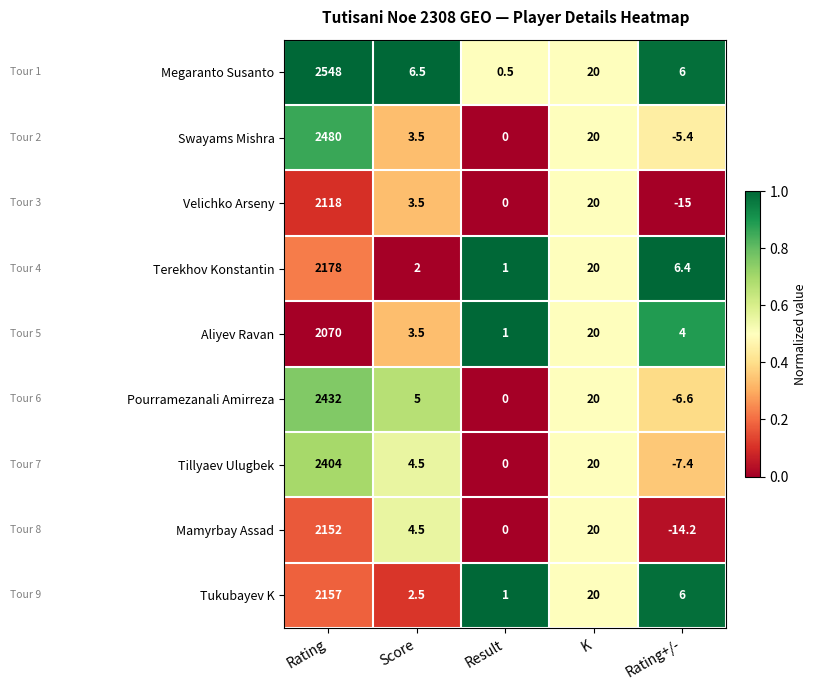

What is the difference between the maximum and minimum values in the Terekhov Konstantin series?

2177.0